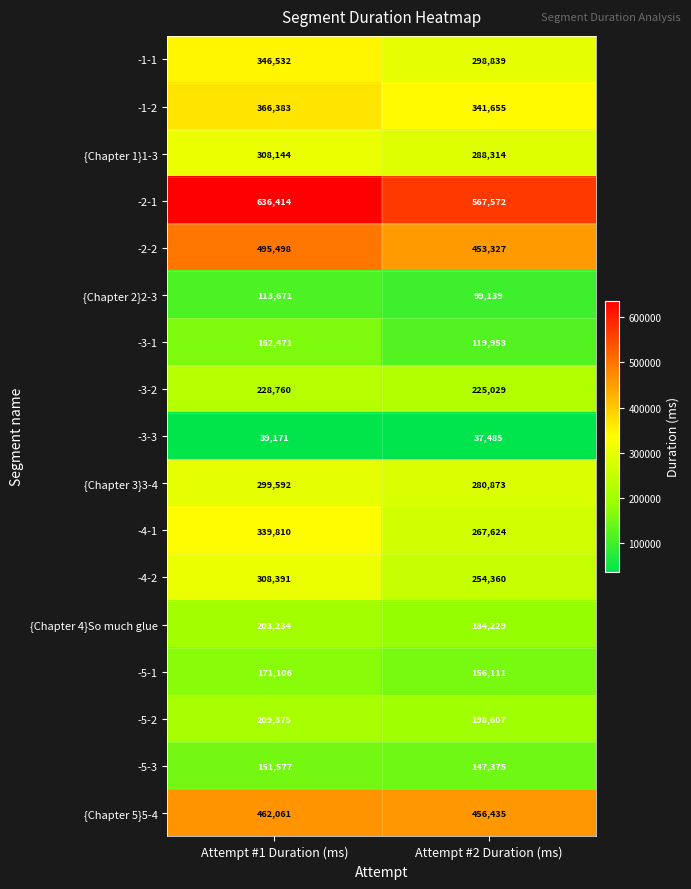

What is the total value across all series at Attempt #2 Duration (ms)?

4376927